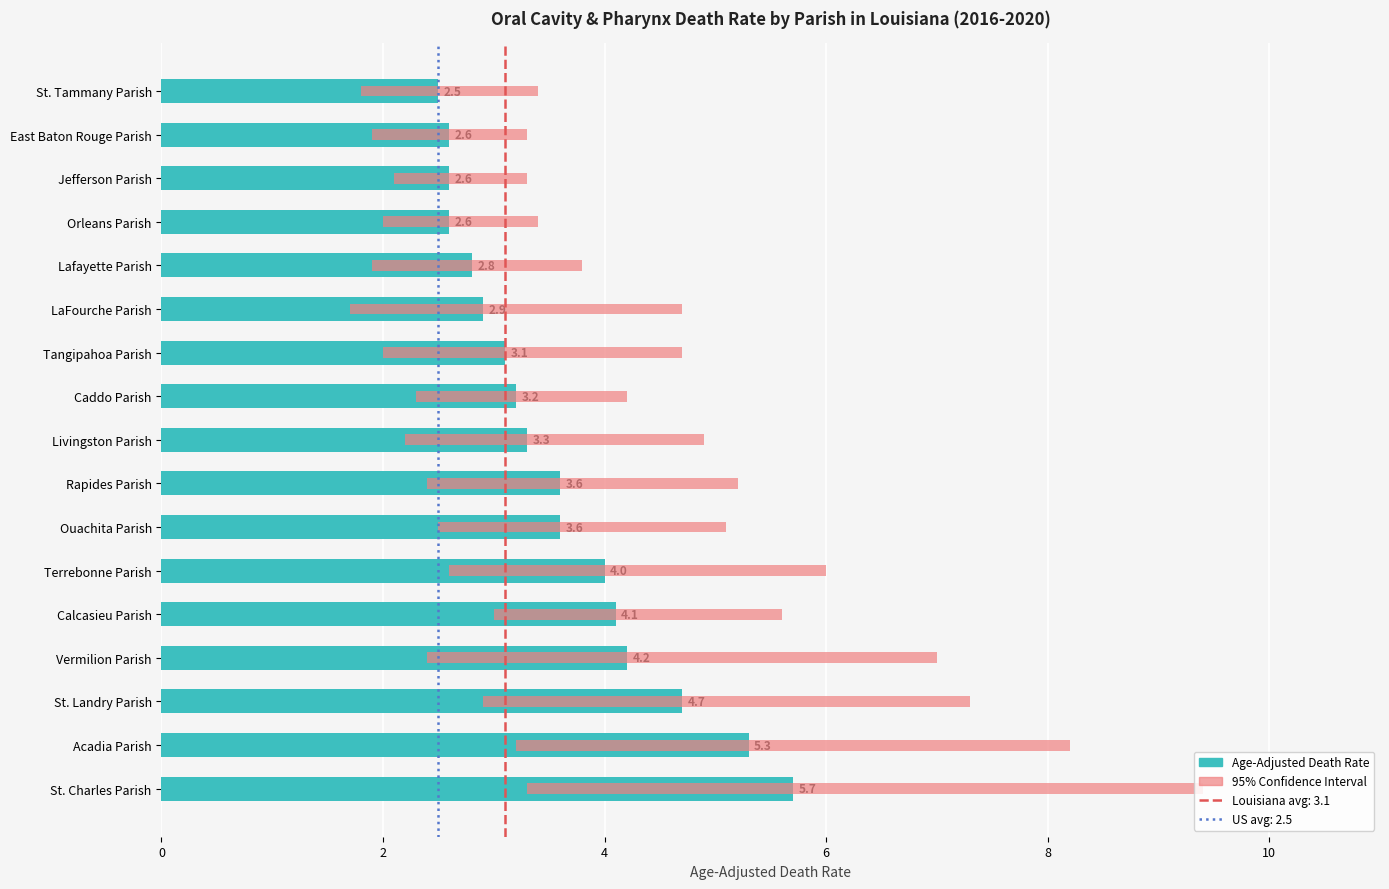

What is the sum of the values at Jefferson Parish and St. Landry Parish?

7.3